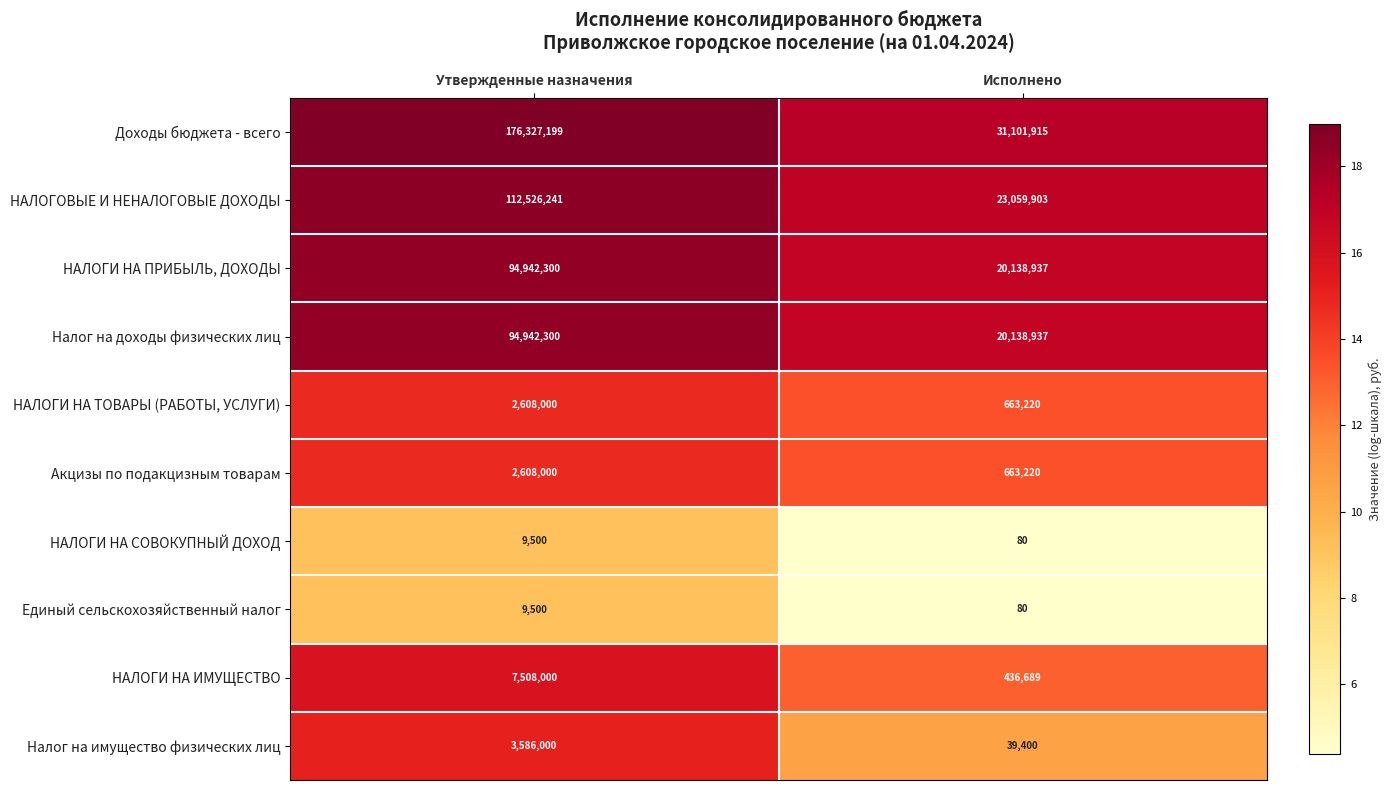

How many distinct data groups are displayed?

10